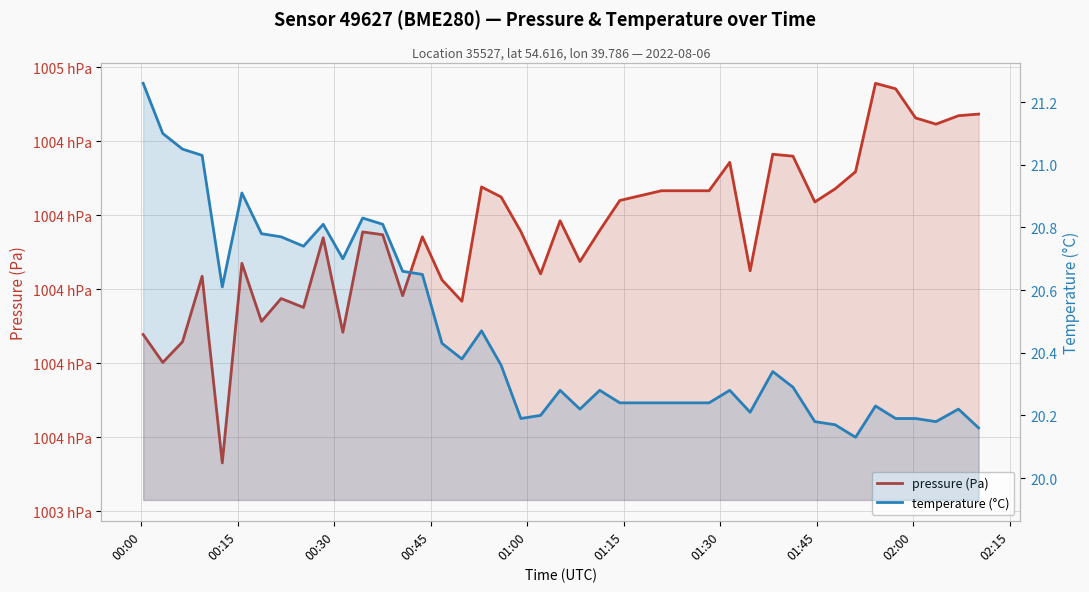

What is the smallest value displayed?

20.1